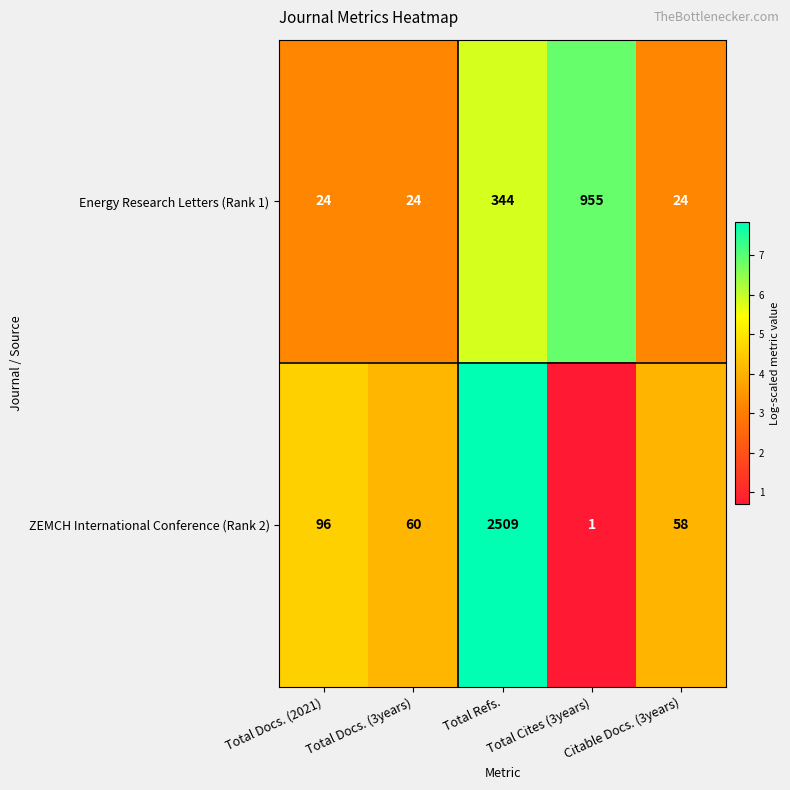

Rank the series by their maximum value, from highest to lowest.

ZEMCH International Conference (Rank 2), Energy Research Letters (Rank 1)